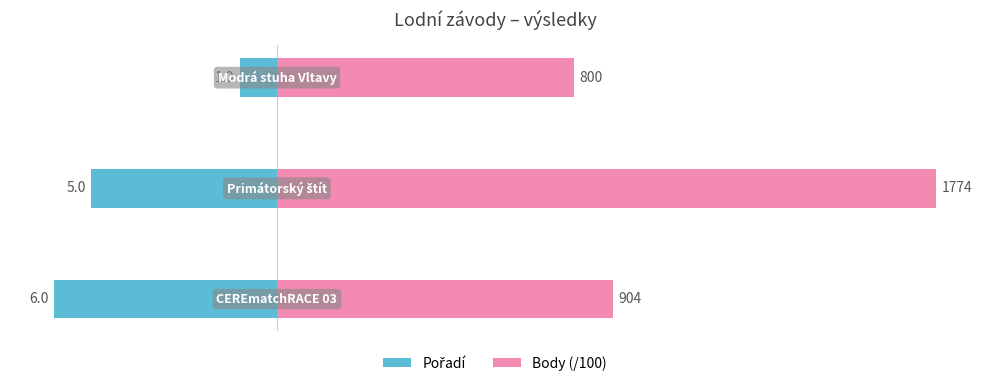

How many bars are there in total?

6